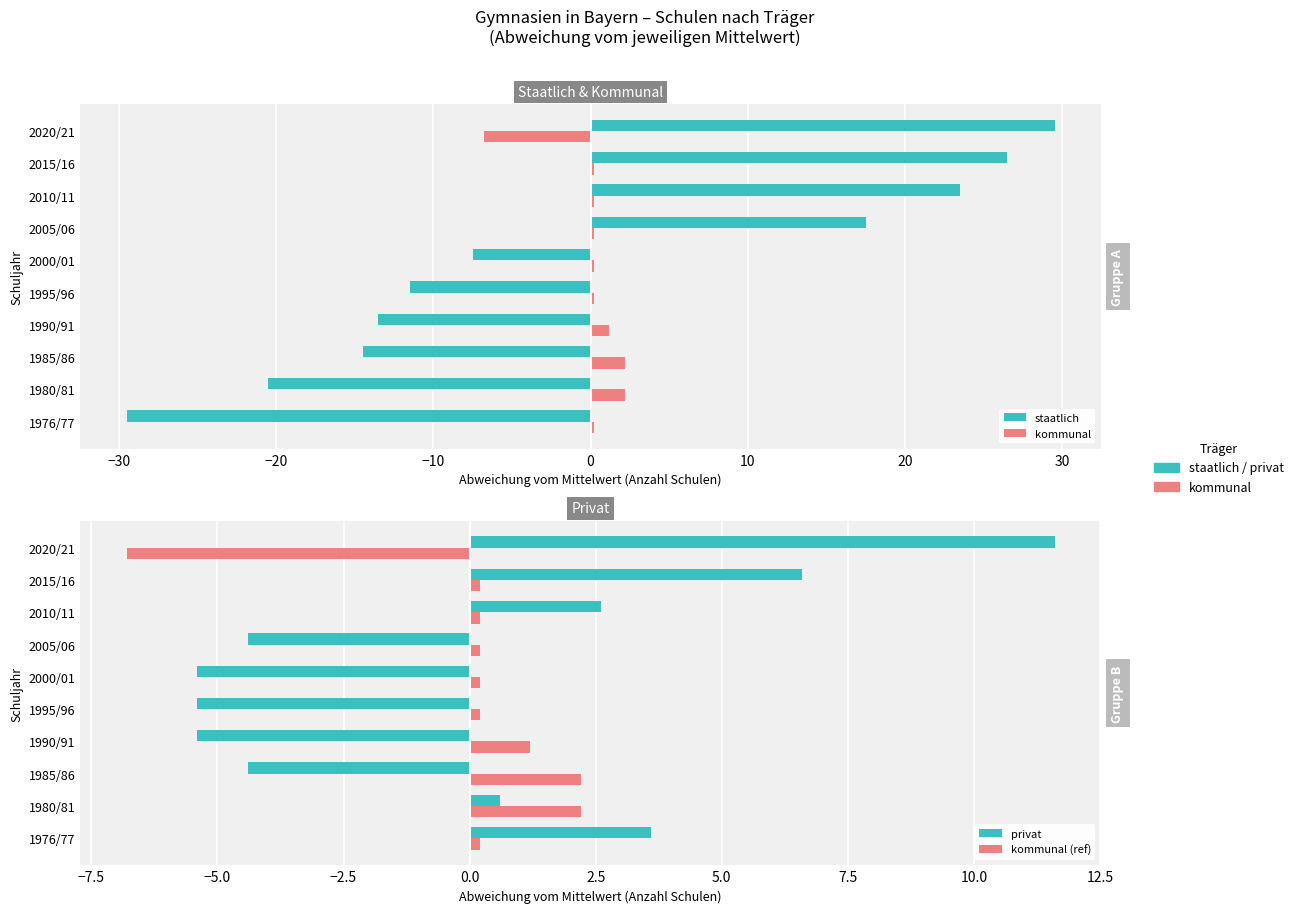

What is the sum of the staatlich values at 2015/16 and 1990/91?

13.0